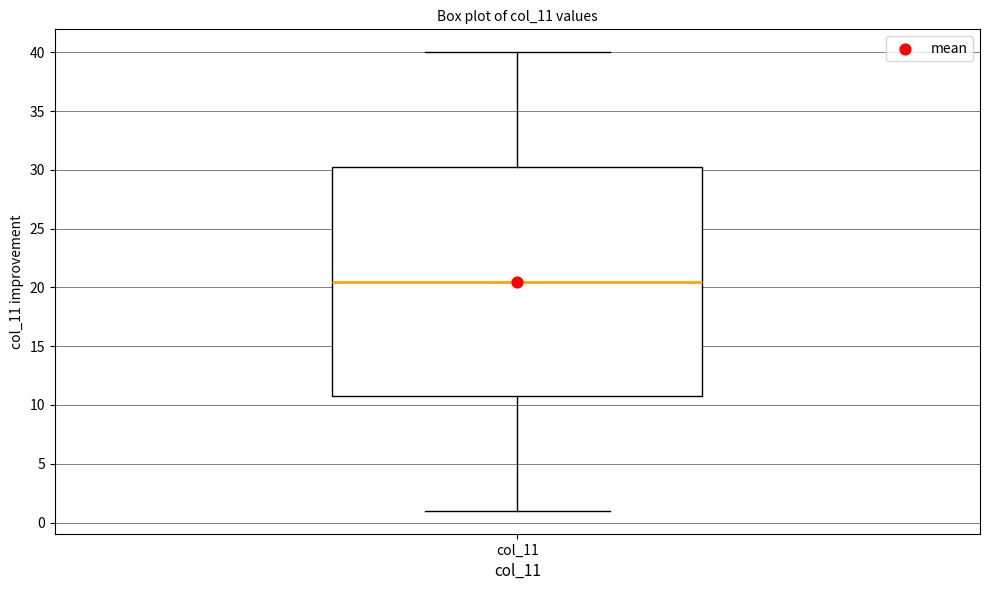

Read this box plot against the y-axis: the position of the median line, the range covered by the box, and the ends of both whiskers. The values are not printed on the chart, so give them approximately, as read against the axis.

median 20.5, box 11.0 to 30.5, whiskers 1.0 to 40.0